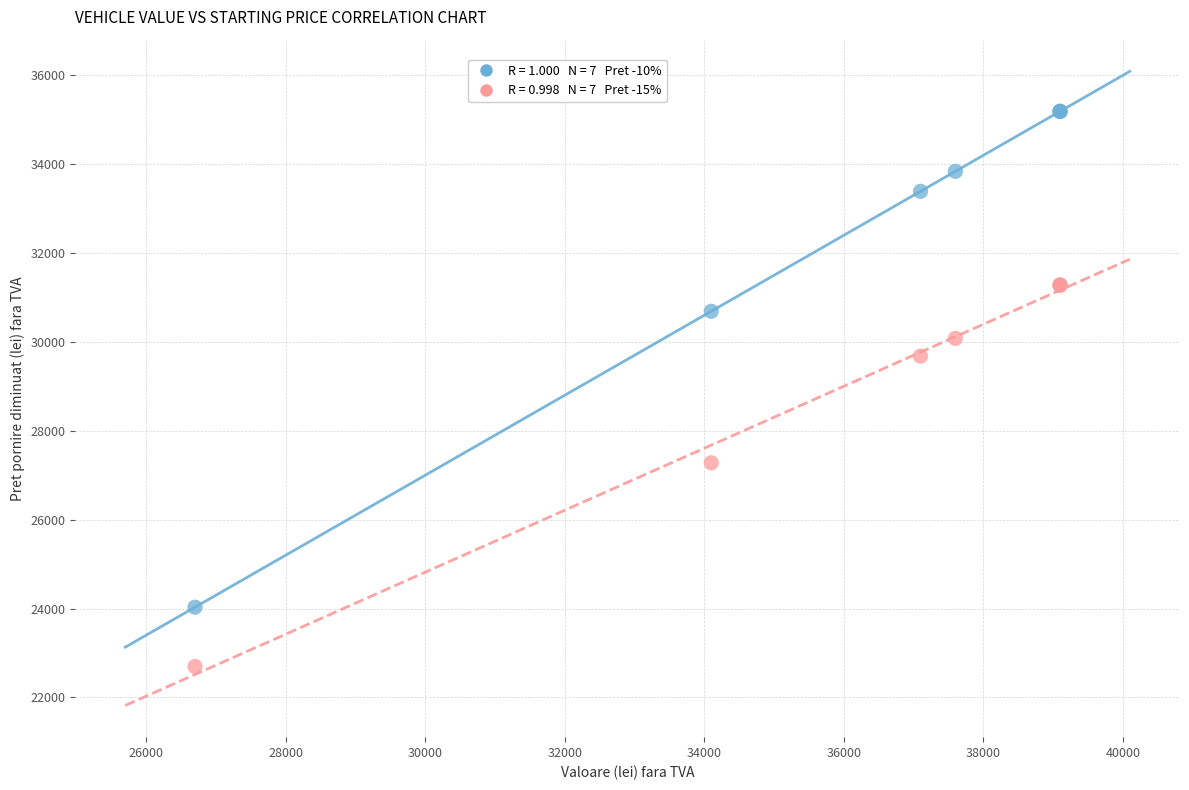

Across all series, what Y value is closest to 28942?

29680